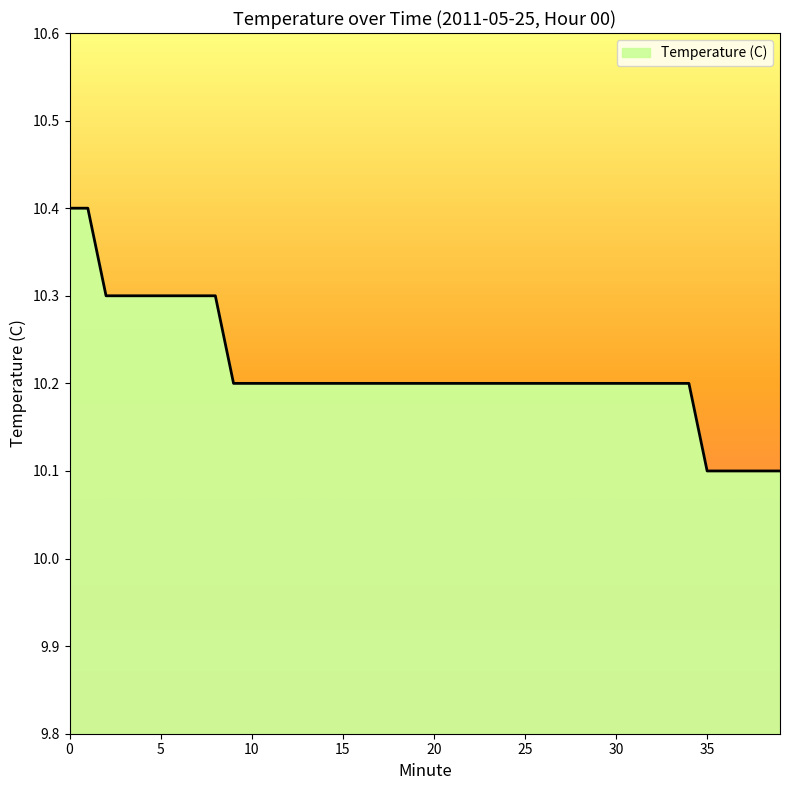

What is the minimum value shown in the chart?

10.1